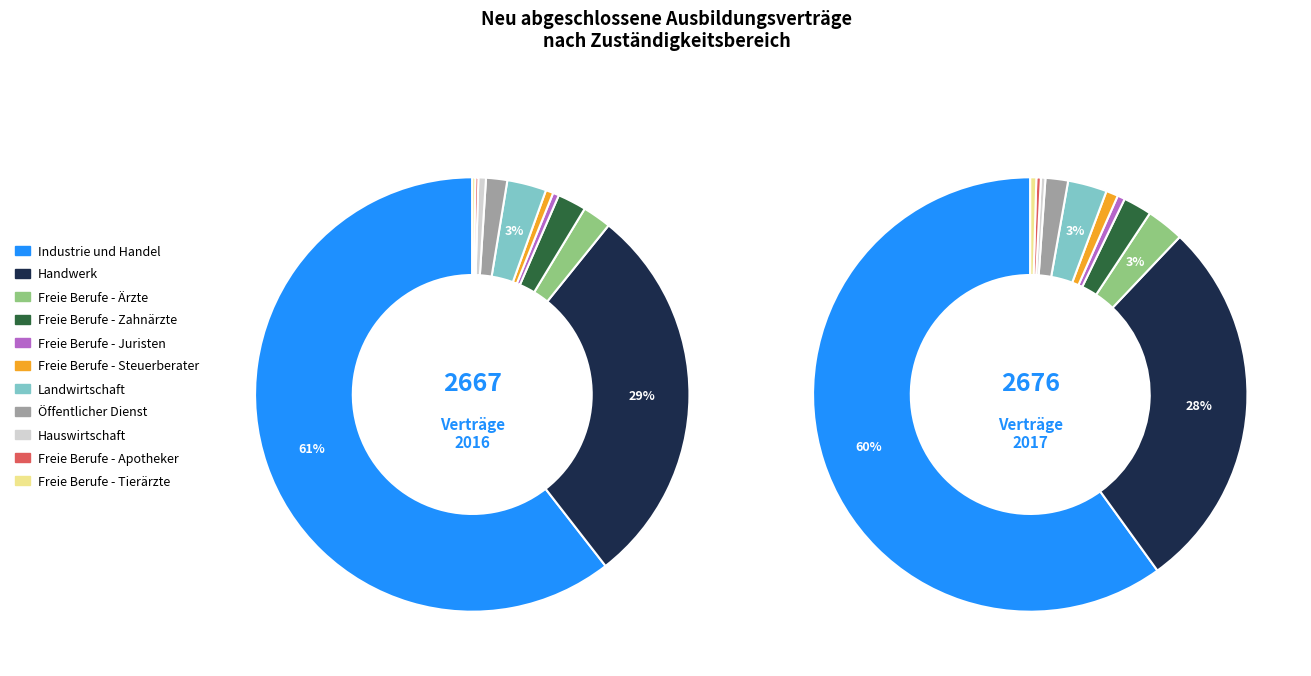

To the nearest percent, what is the combined percentage of 7 and 10?

2%